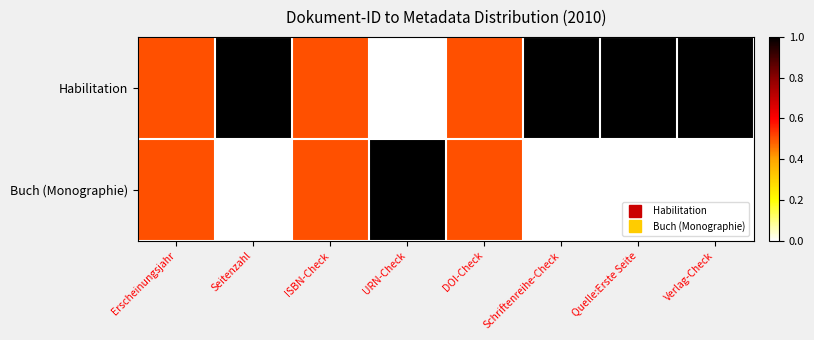

Between Seitenzahl and ISBN-Check, which series saw the biggest shift?

Habilitation